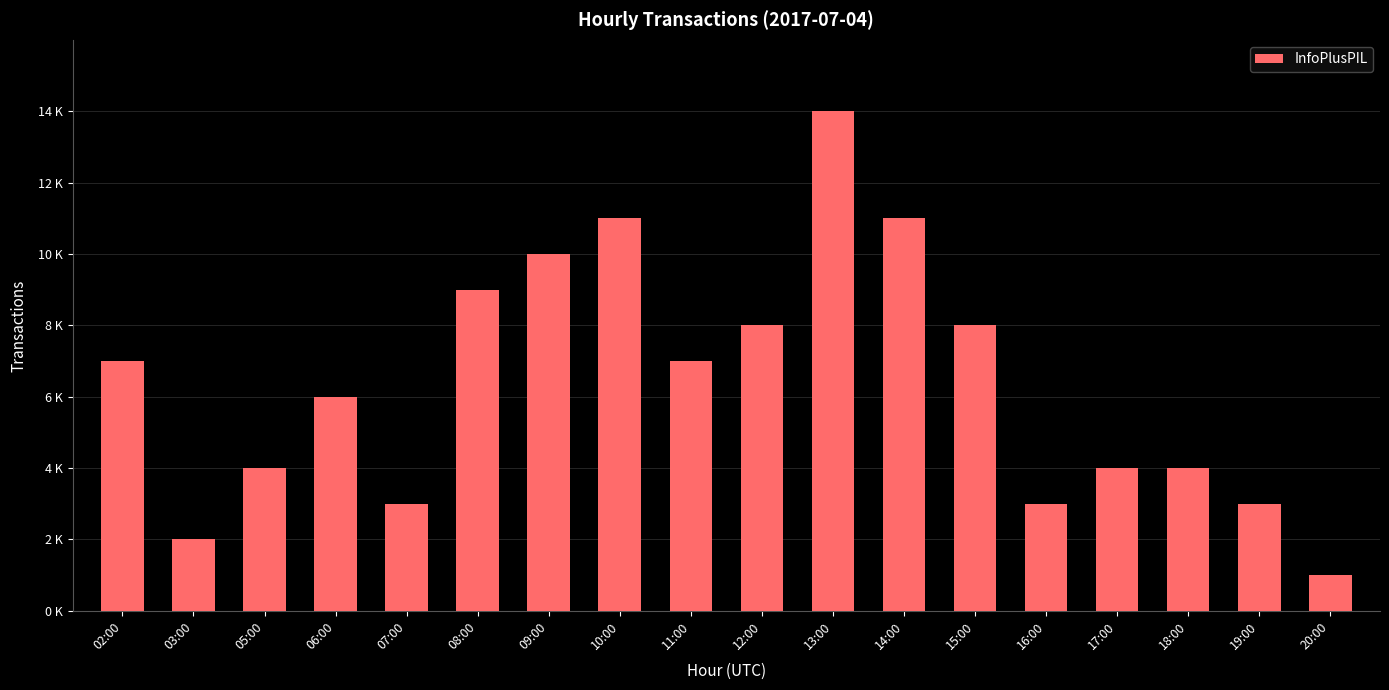

How many data points are less than 7?

9